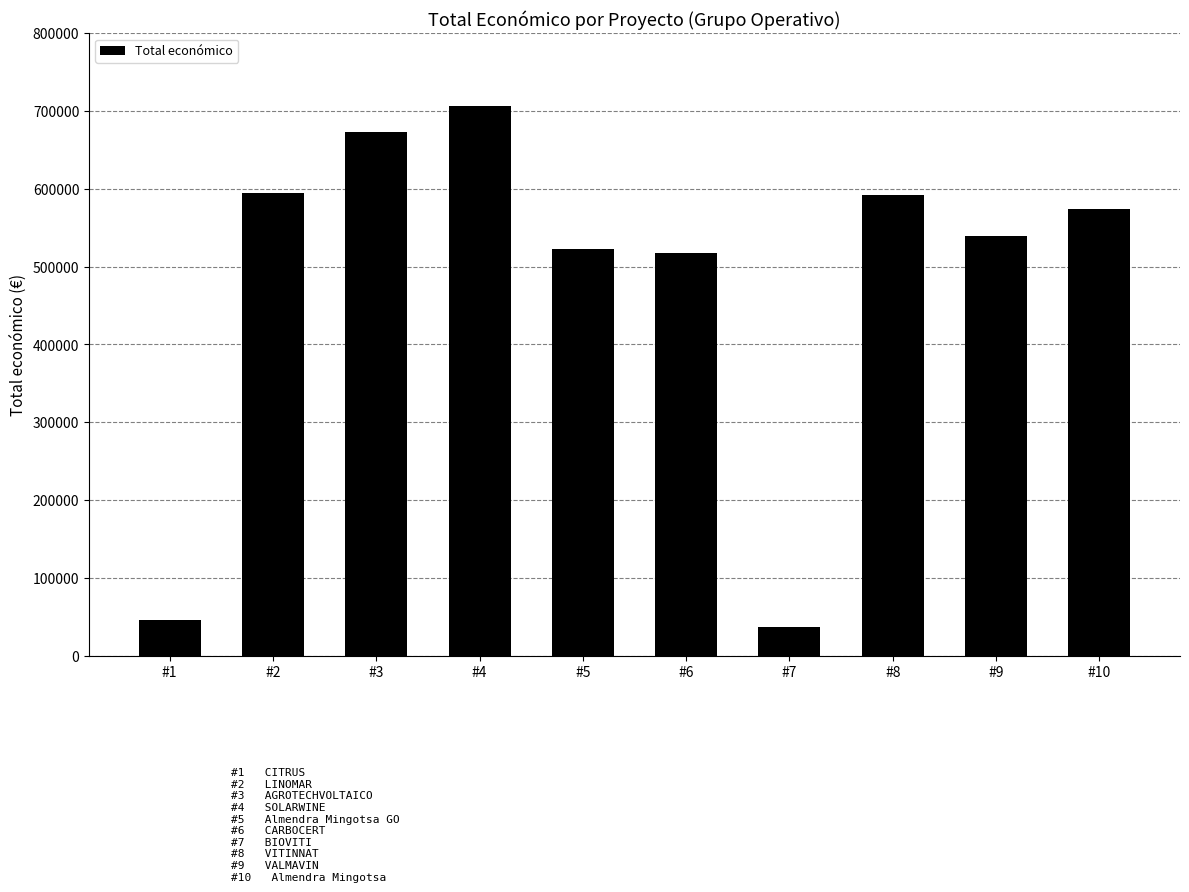

The value at #10 is 574000. True or false?

True